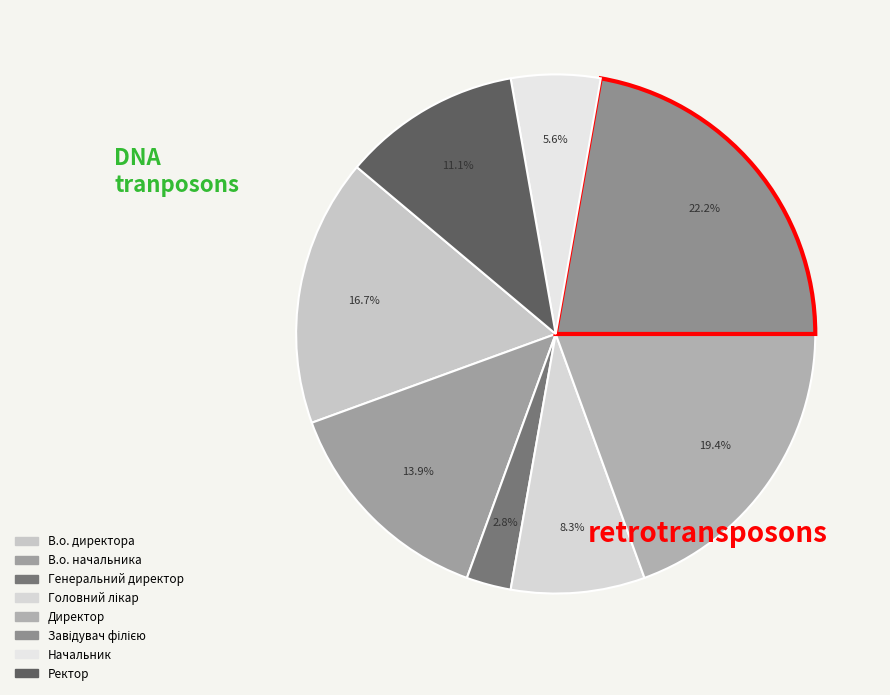

To the nearest percent, what is the difference between the Завідувач філією and Генеральний директор slice percentages?

19%